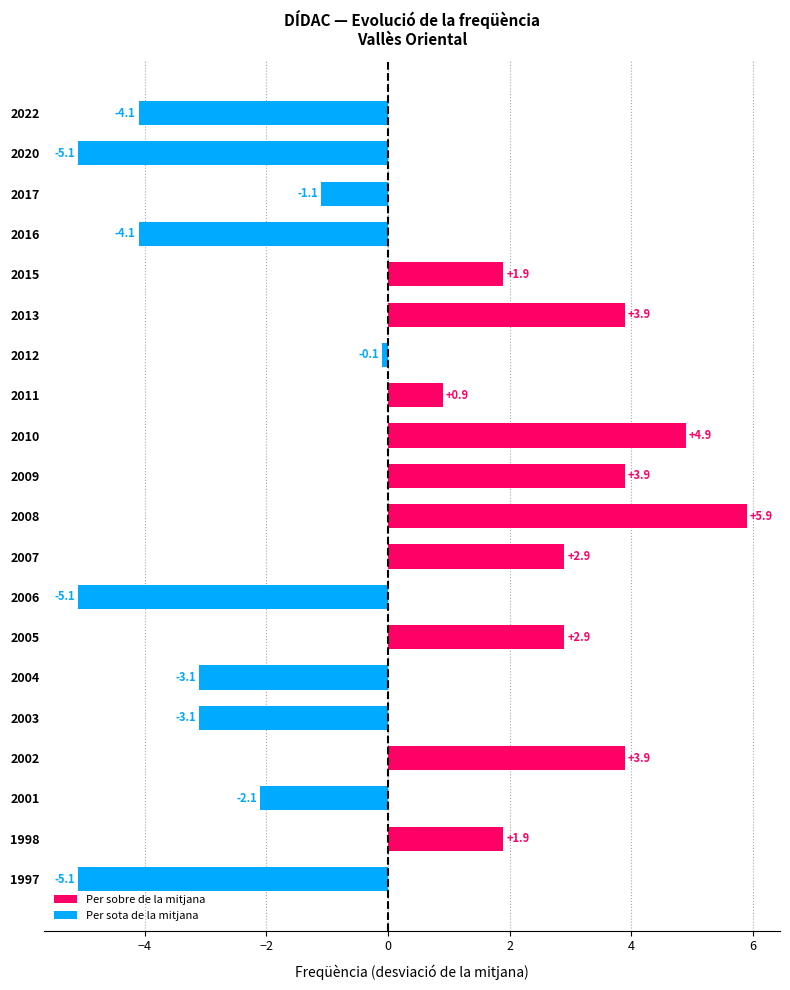

Between 2022 and 2001, which is larger?

2001